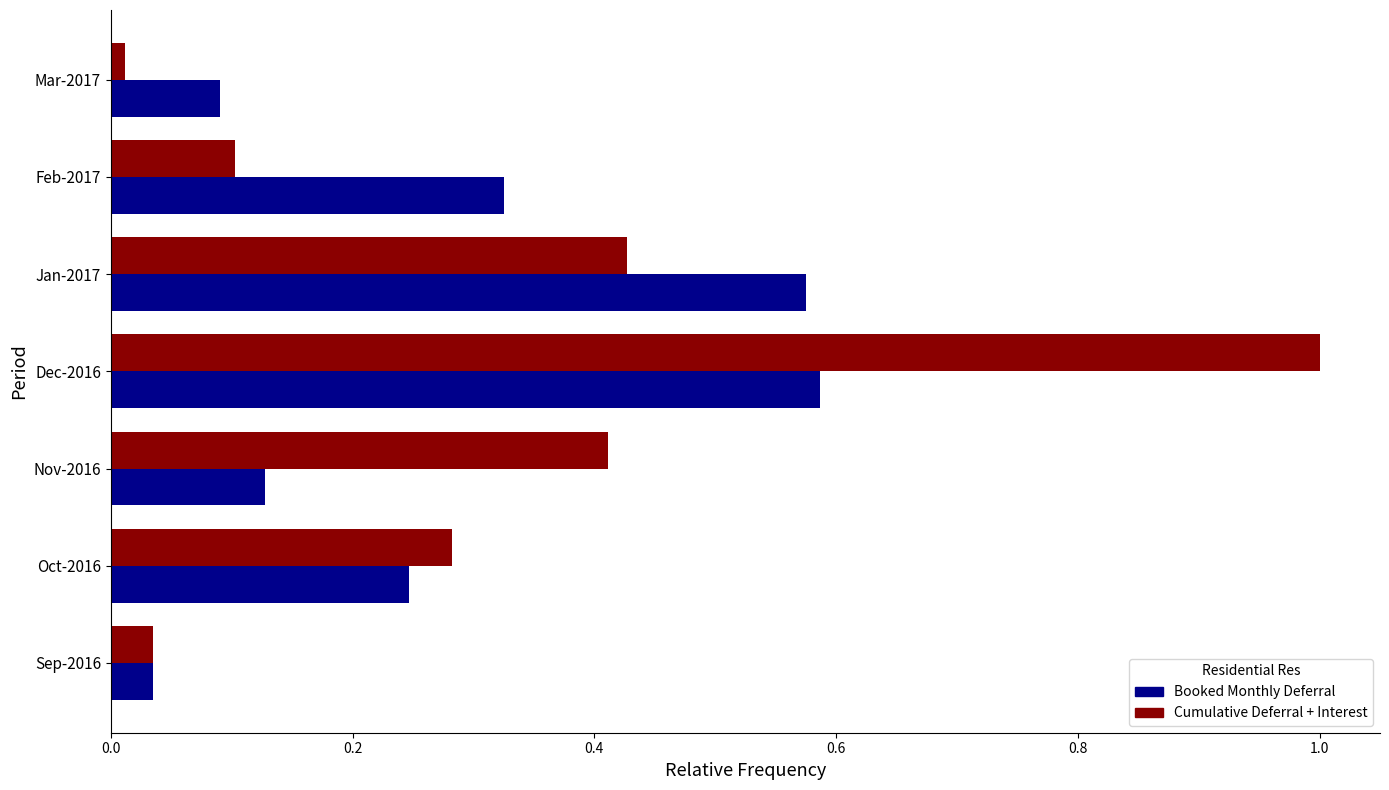

Which series has the largest range (max minus min)?

Cumulative Deferral + Interest